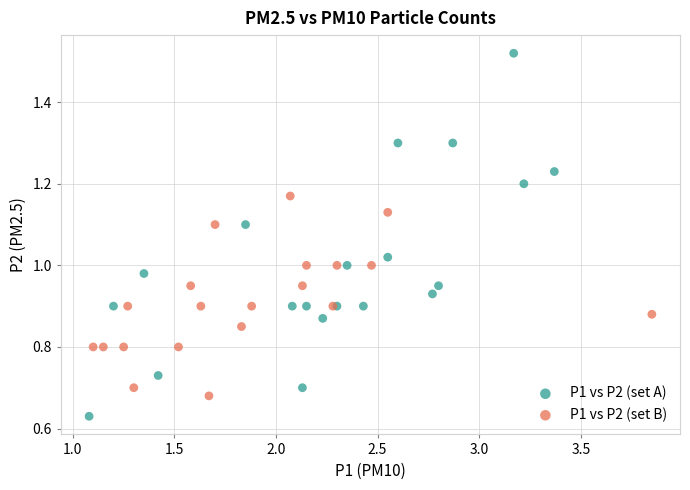

Which series contains the lowest Y value?

P1 vs P2 (set A)